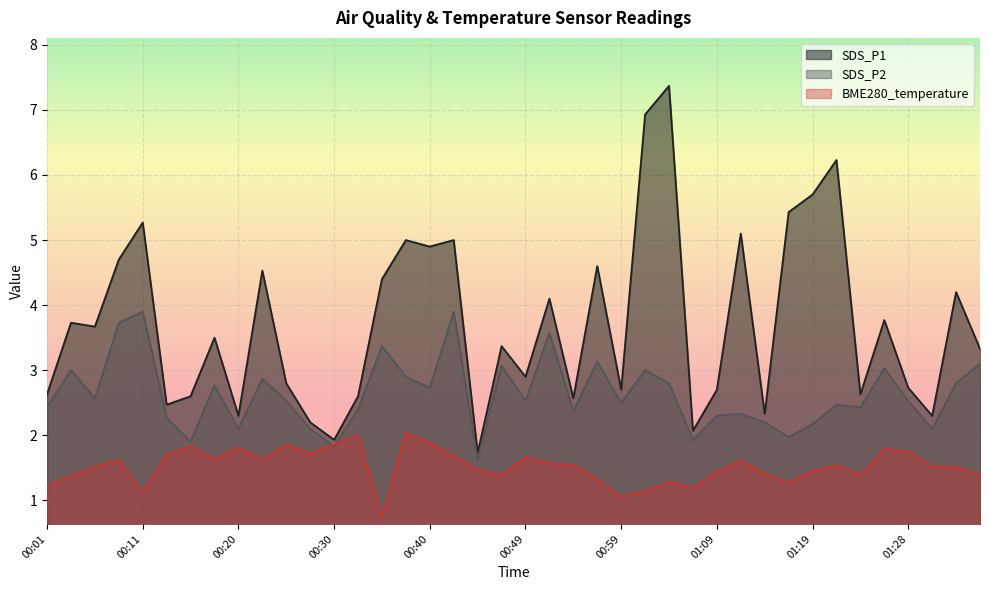

What is the value of the BME280_temperature point at the 27th from the left?

1.3